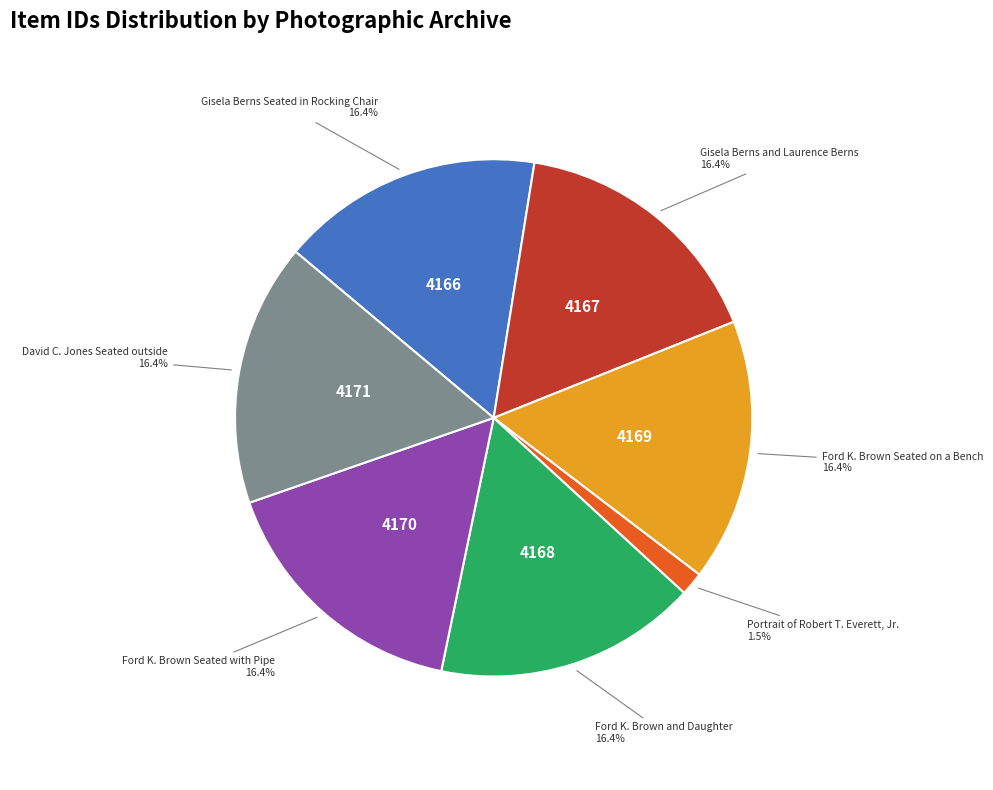

Count the number of slices in the pie.

7